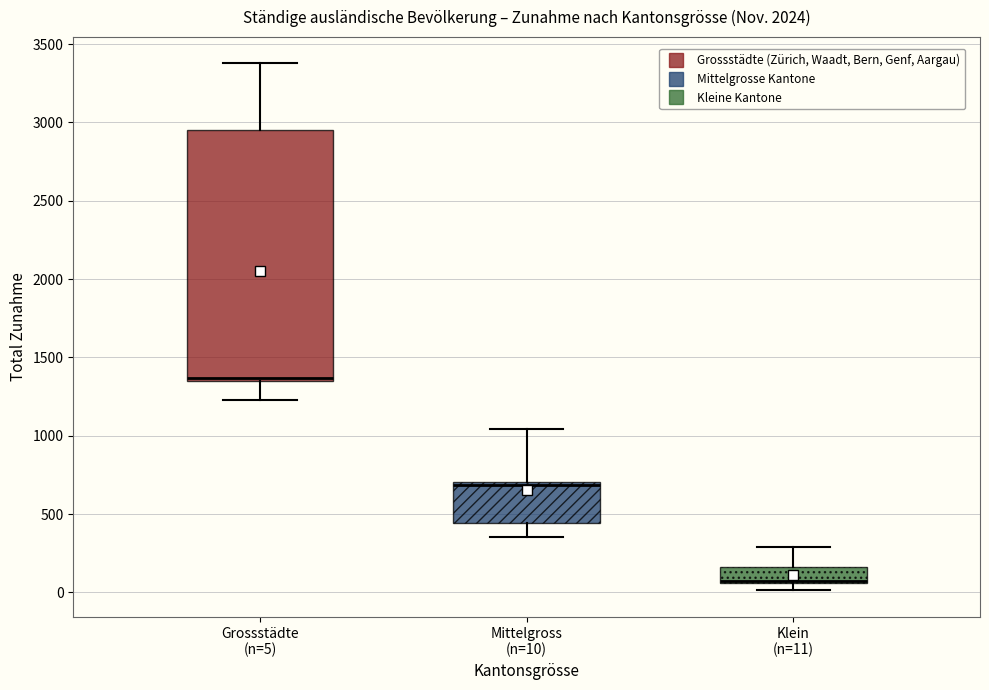

Where does the lower whisker of the box for Mittelgross (n=10) end on the y-axis? The values are not printed on the chart, so give them approximately, as read against the axis.

350